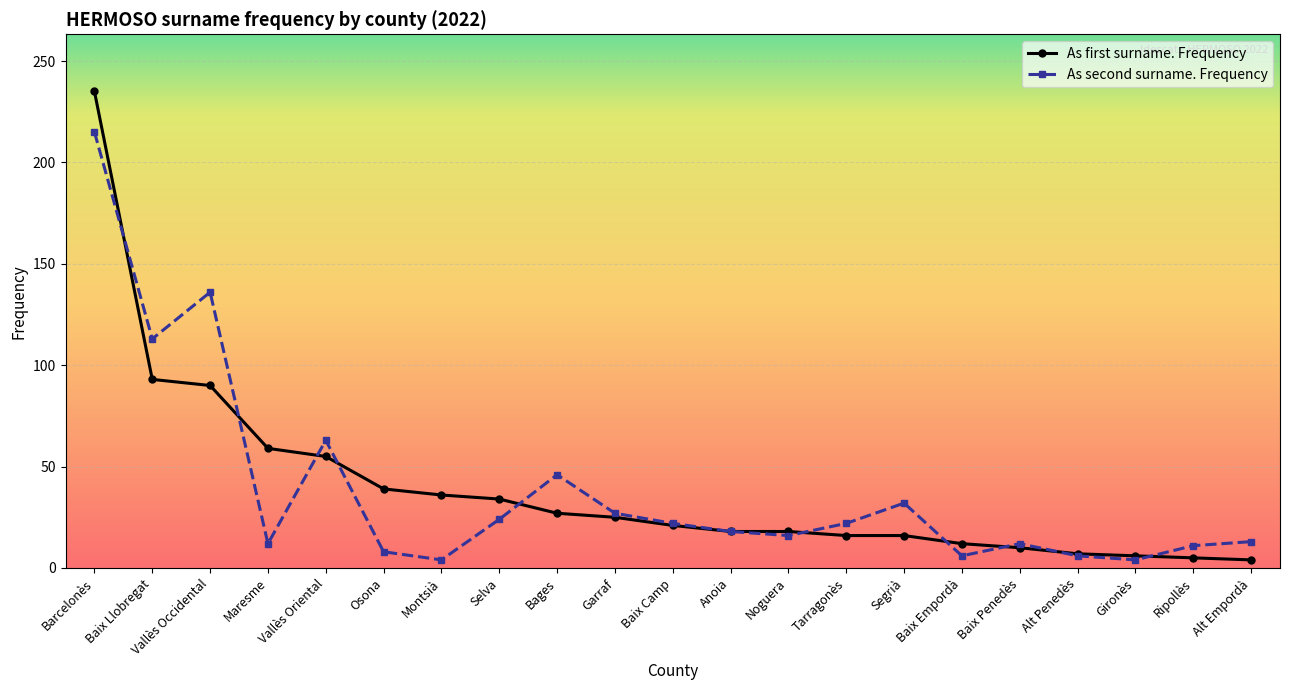

After their last crossing, which series has the higher values: As first surname. Frequency or As second surname. Frequency?

As second surname. Frequency